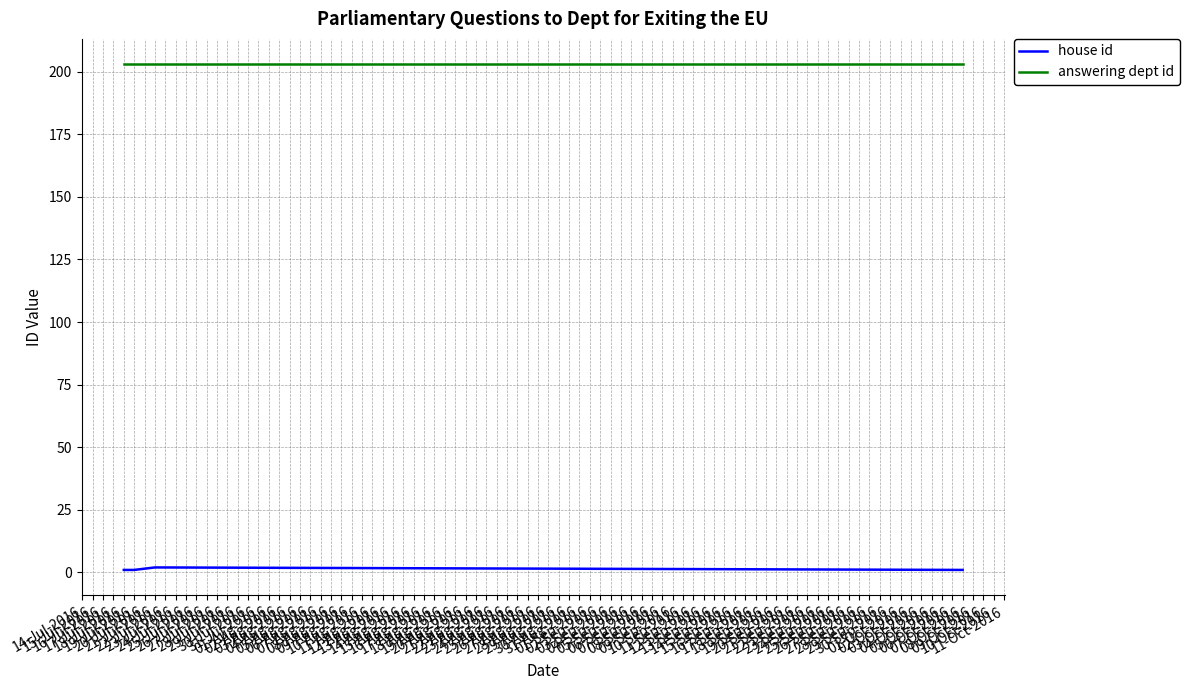

What is the sum of all house id values?

5